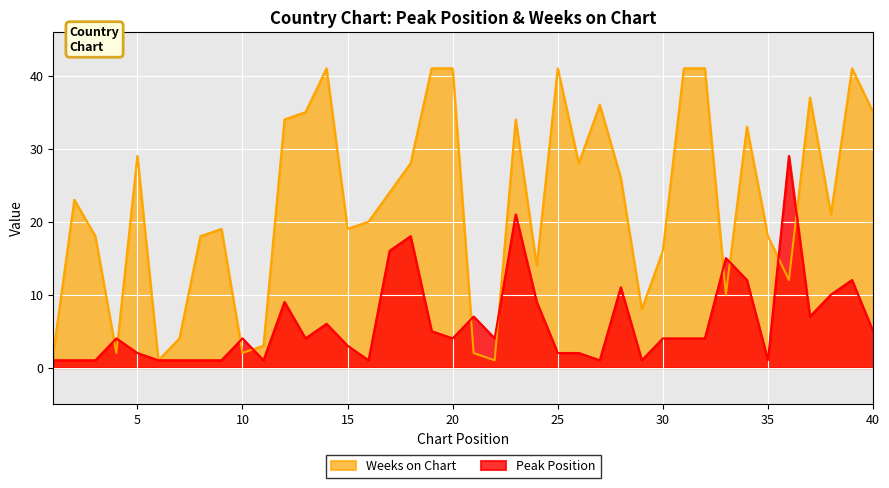

Rank the series by their average value, from lowest to highest.

Peak Position, Weeks on Chart